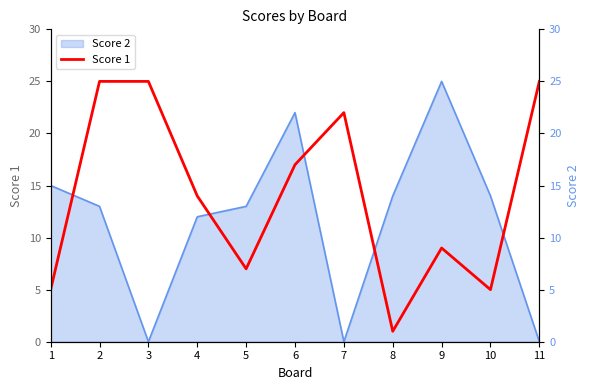

What is the sum of all values?

155